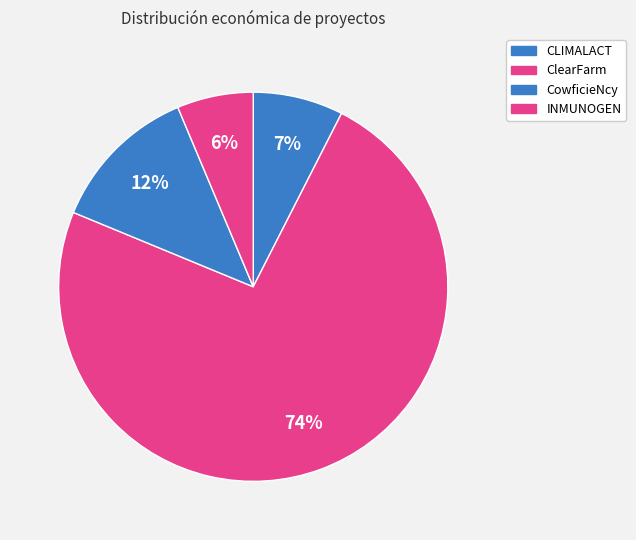

How many slices are in this pie chart?

4